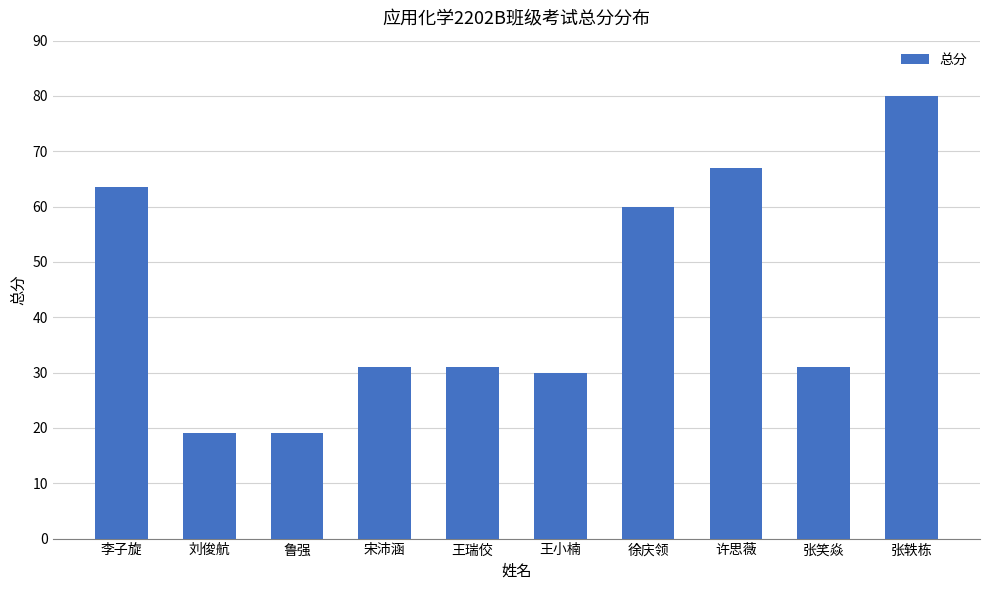

Count the number of data series in this chart.

1